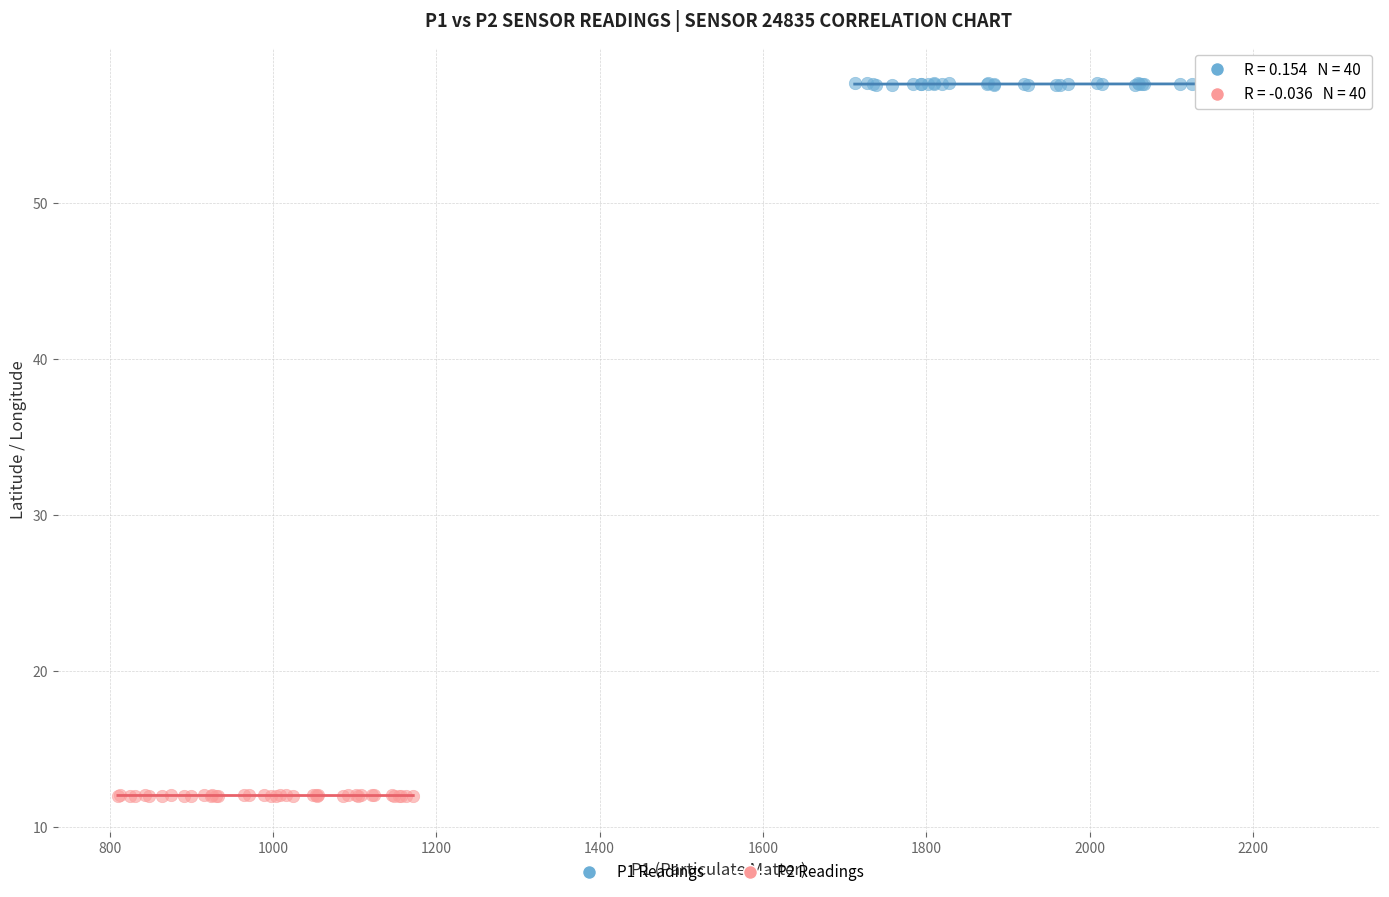

Which series contains the highest Y value?

P1 Readings